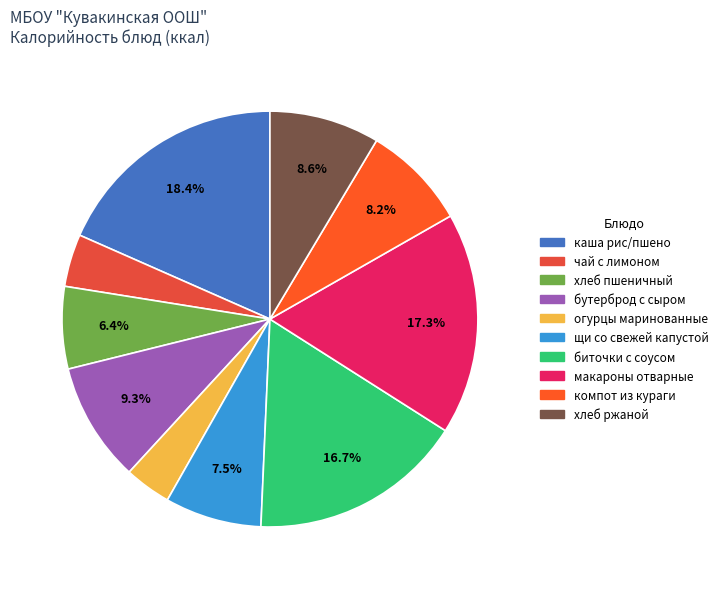

Does any single category account for the majority?

No